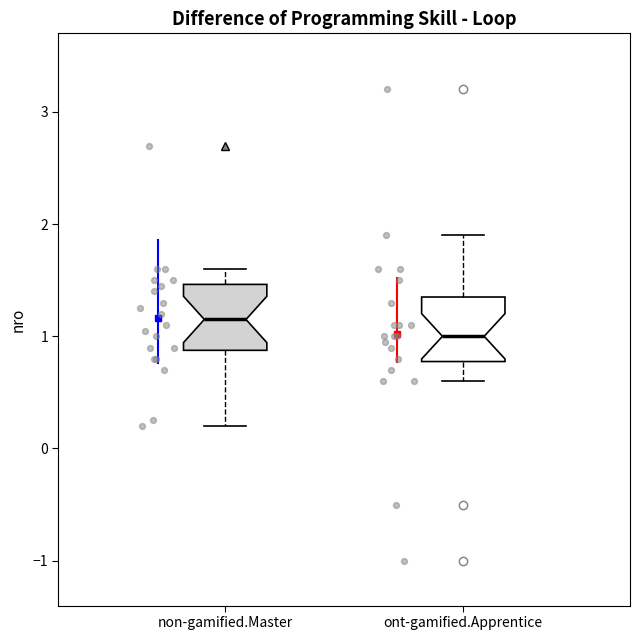

Which box has the lowest median line?

ont-gamified.Apprentice